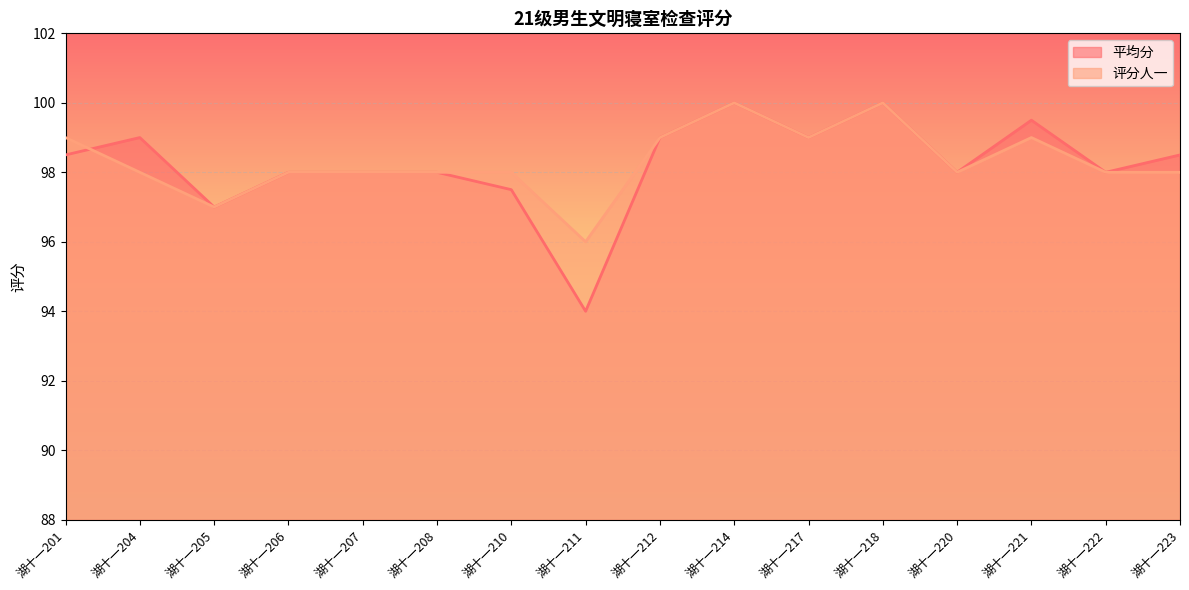

What is the average value of the 评分人一 series?

98.3